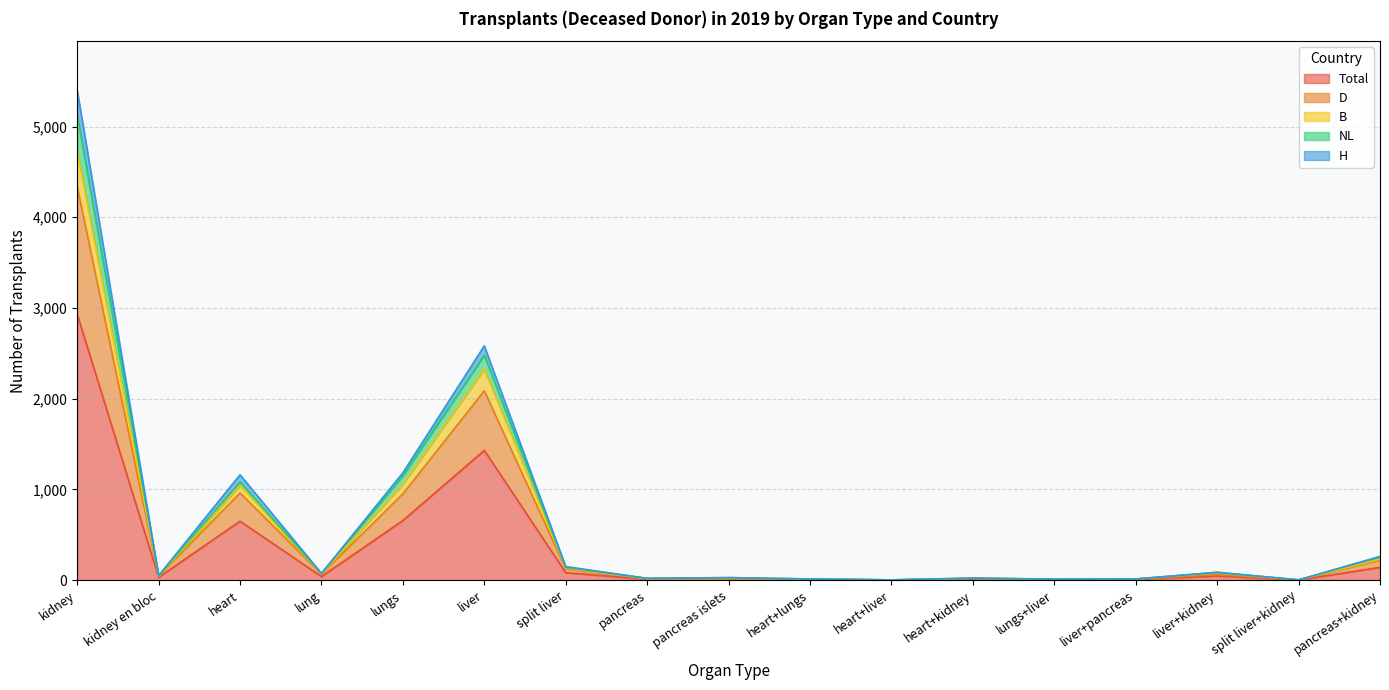

Which has a higher value, pancreas+kidney or split liver+kidney?

pancreas+kidney